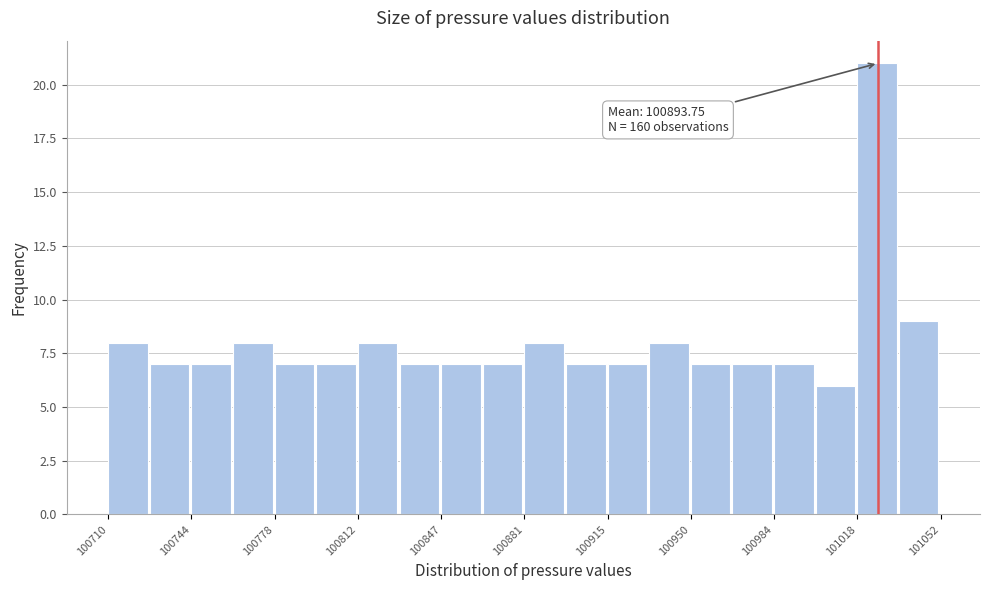

Around what value on the x-axis is the tallest bar? Give the approximate position of its centre, as read against the axis.

101025